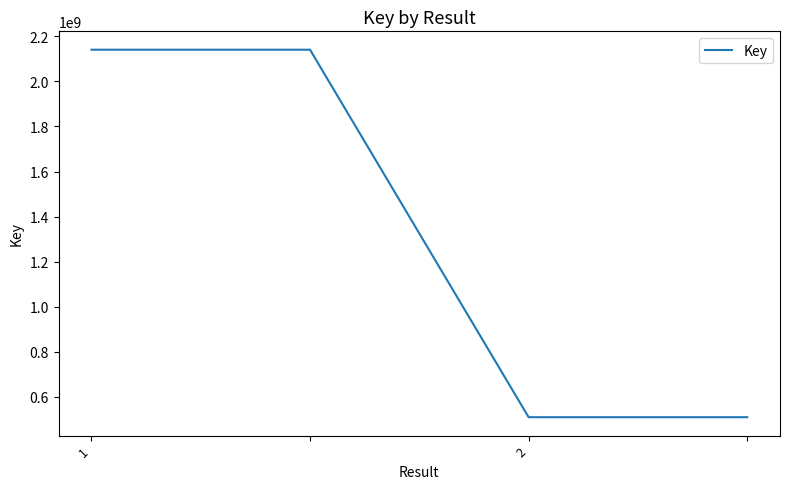

What is the difference between the maximum and minimum values?

1631575346